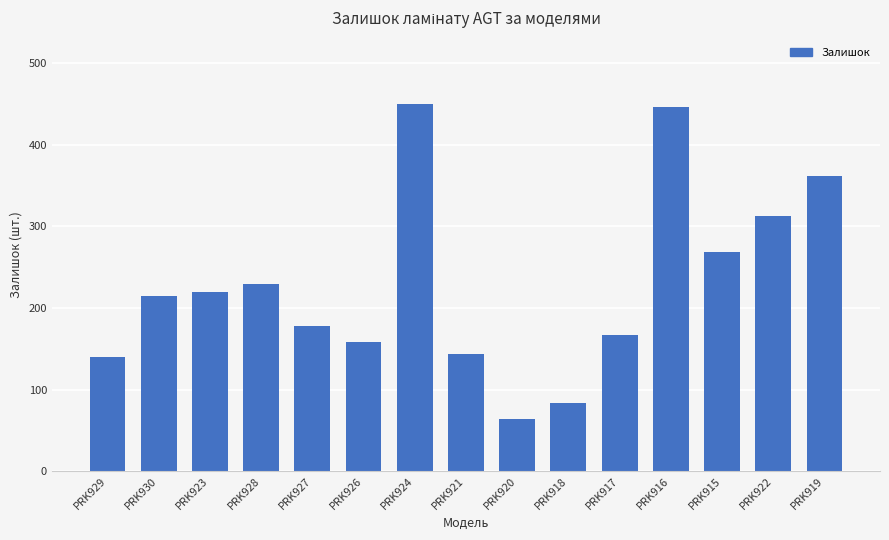

Does the chart contain stacked bars?

No